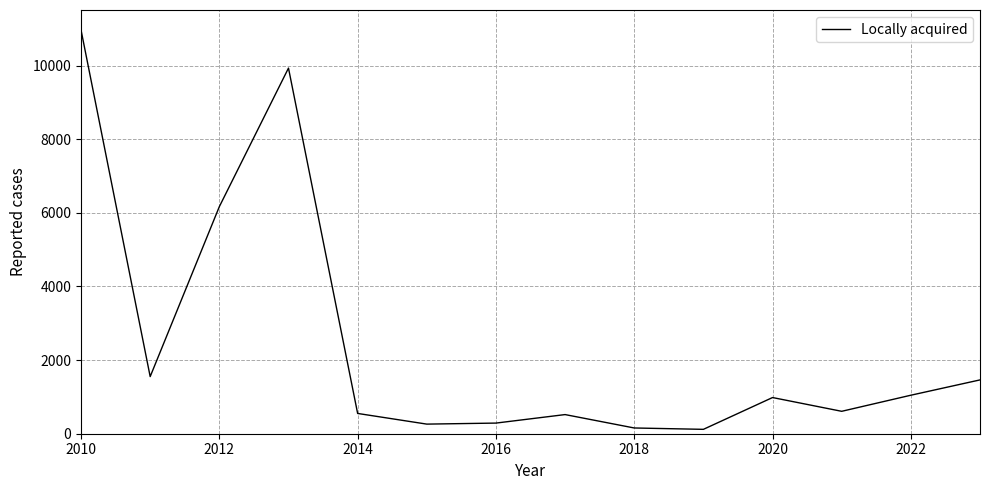

What is the greatest value displayed?

10969